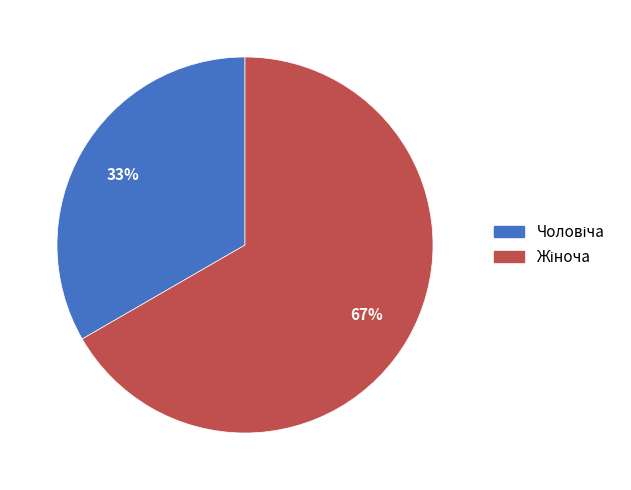

To the nearest percent, what is the average slice percentage?

50%